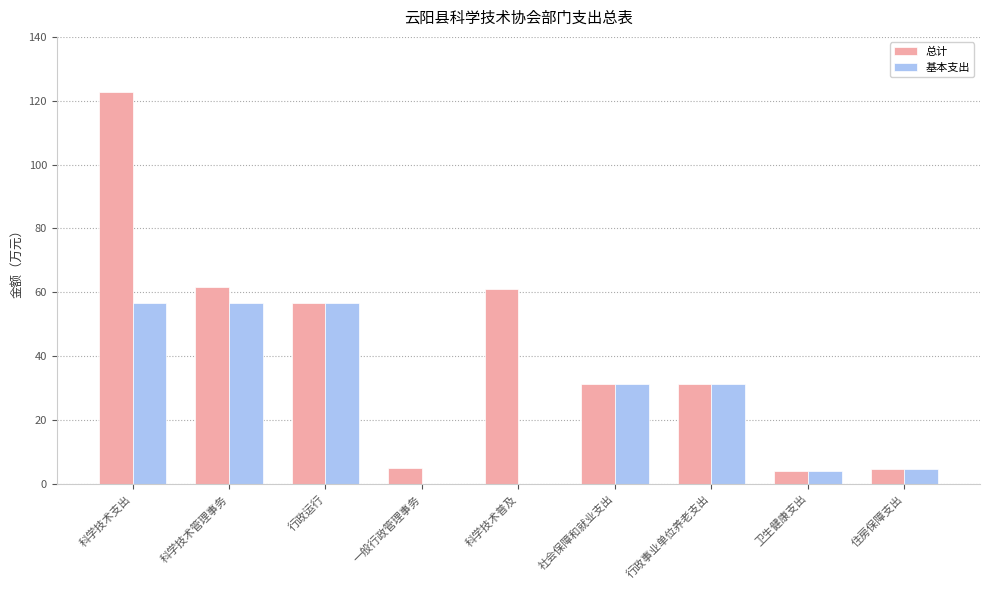

Read the 总计 value at 行政事业单位养老支出.

31.2